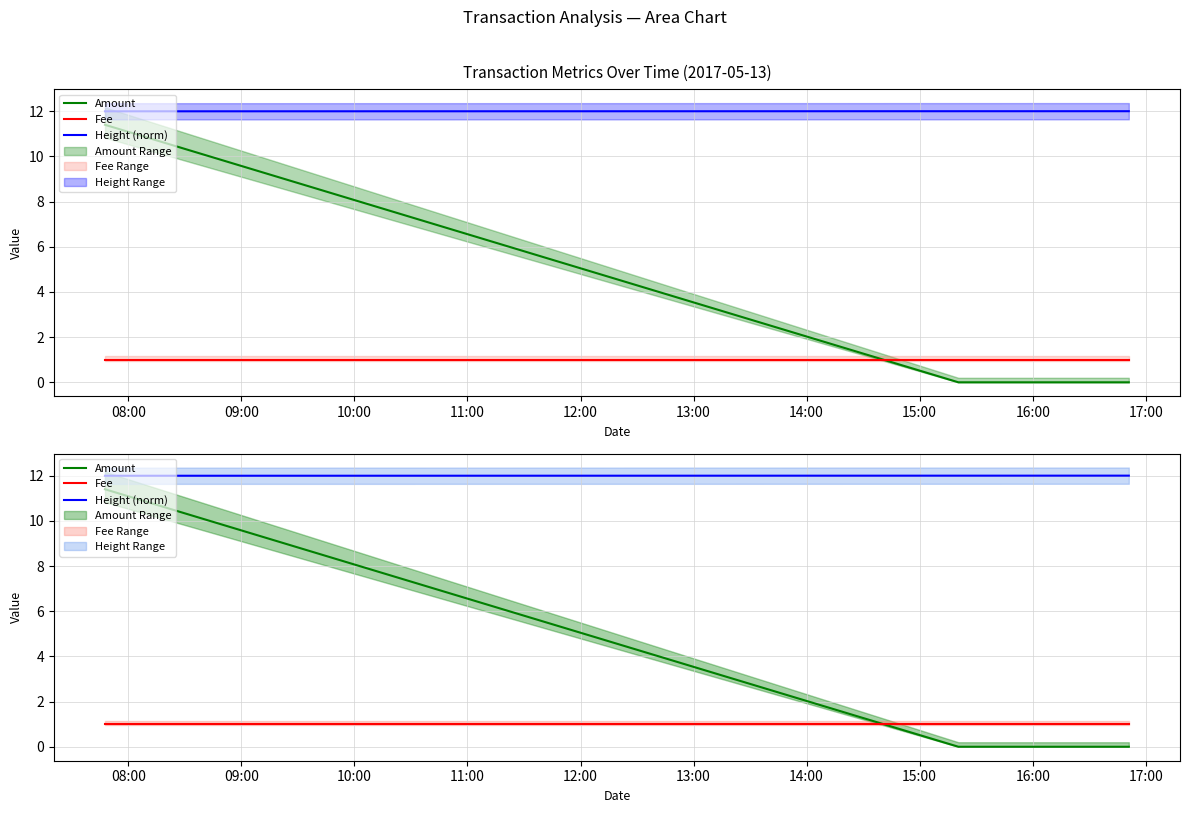

The value of Fee at 08:00 is 1.7. True or false?

False